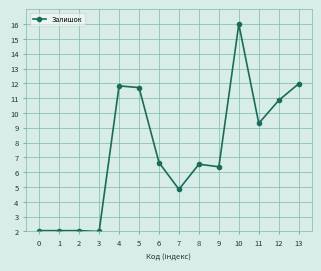

What is the maximum value shown in the chart?

16.0